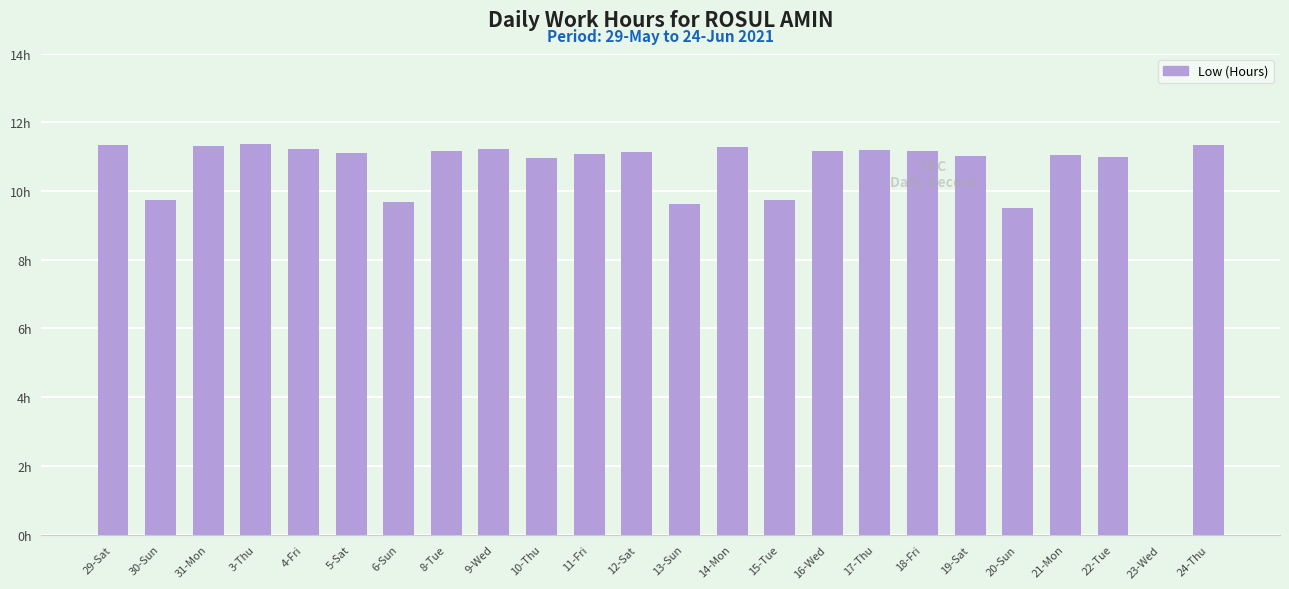

What is the sum of the values at 31-Mon and 14-Mon?

22.6